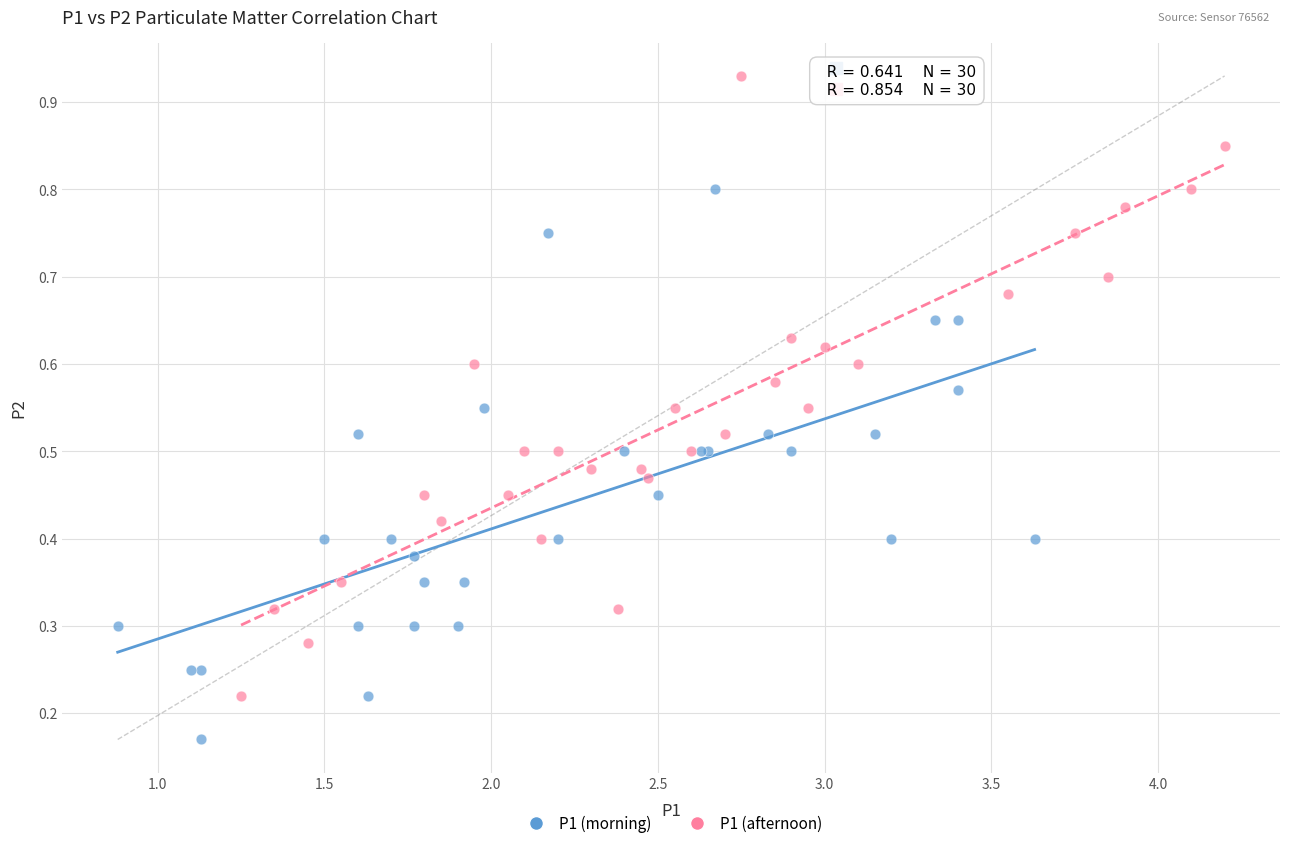

Which series contains the highest Y value?

P1 (afternoon)